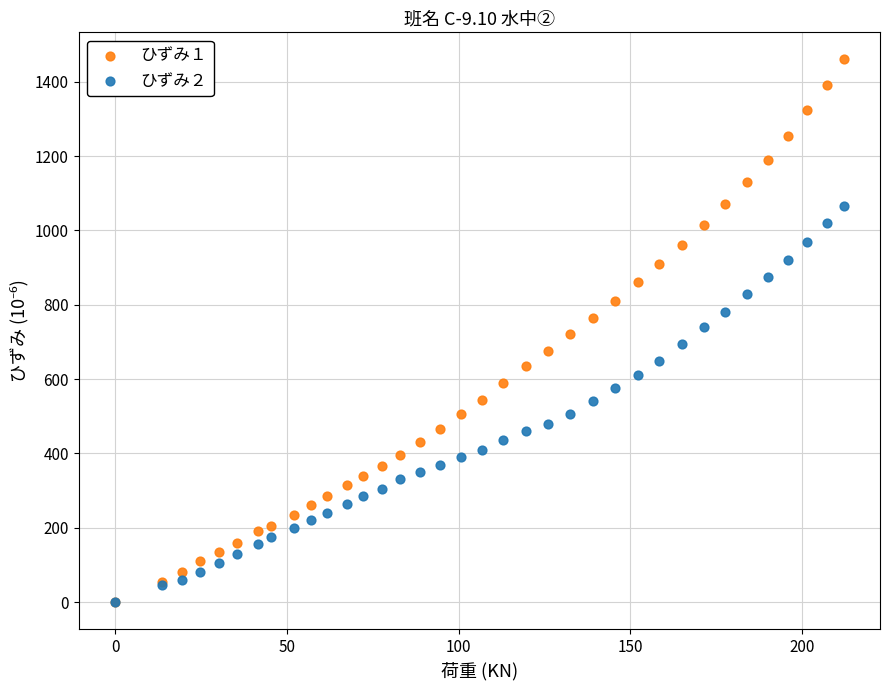

Which series has the largest Y range (max minus min)?

ひずみ１